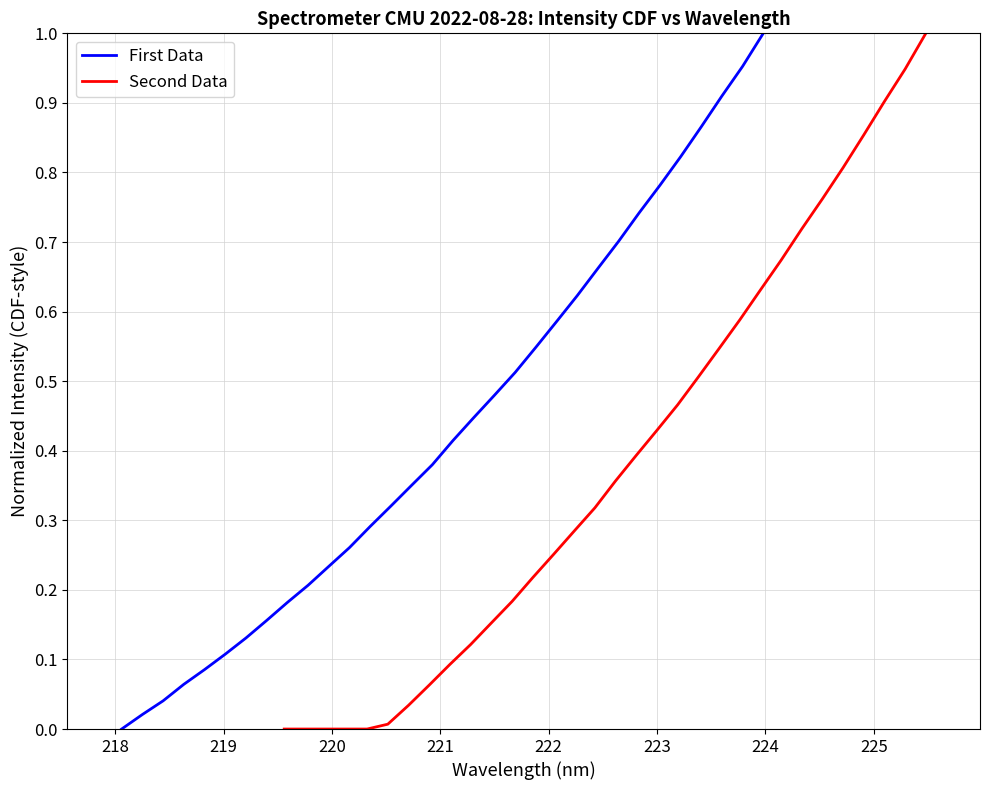

True or false: Second Data has more than 2 interior local peaks.

False